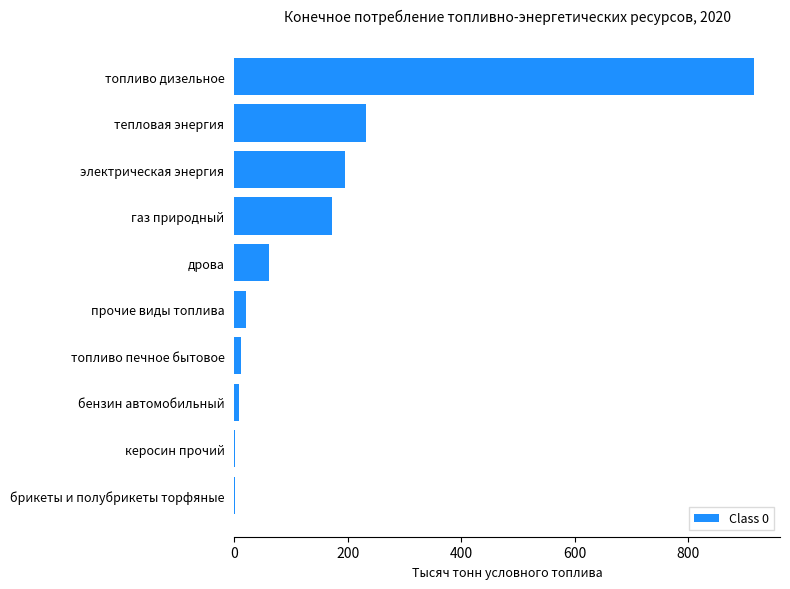

Is it true that the value at газ природный is 173?

True